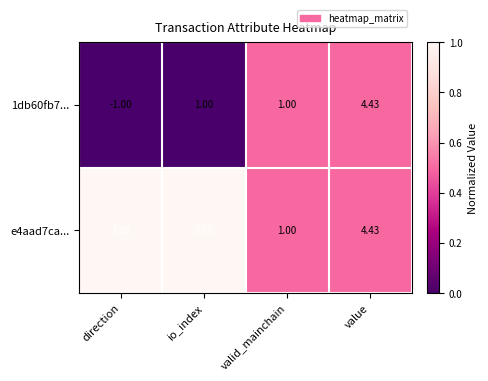

How many series are shown in this chart?

2